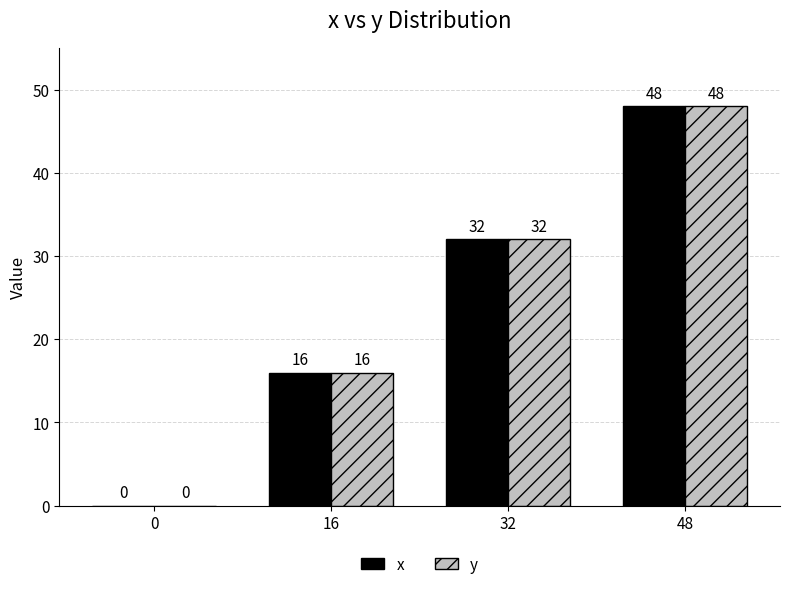

Is it true that x equals 8 at 16?

False